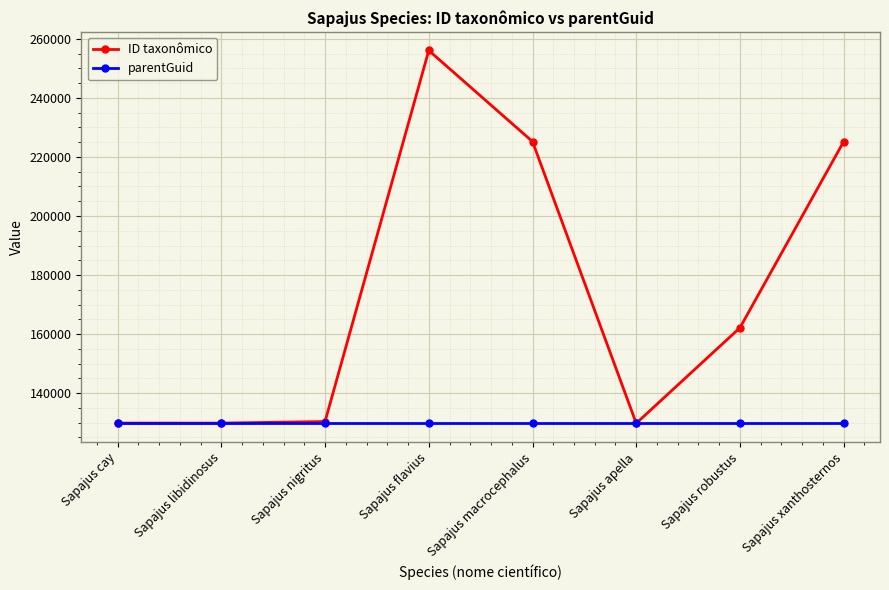

Rank the series by their average value, from lowest to highest.

parentGuid, ID taxonômico